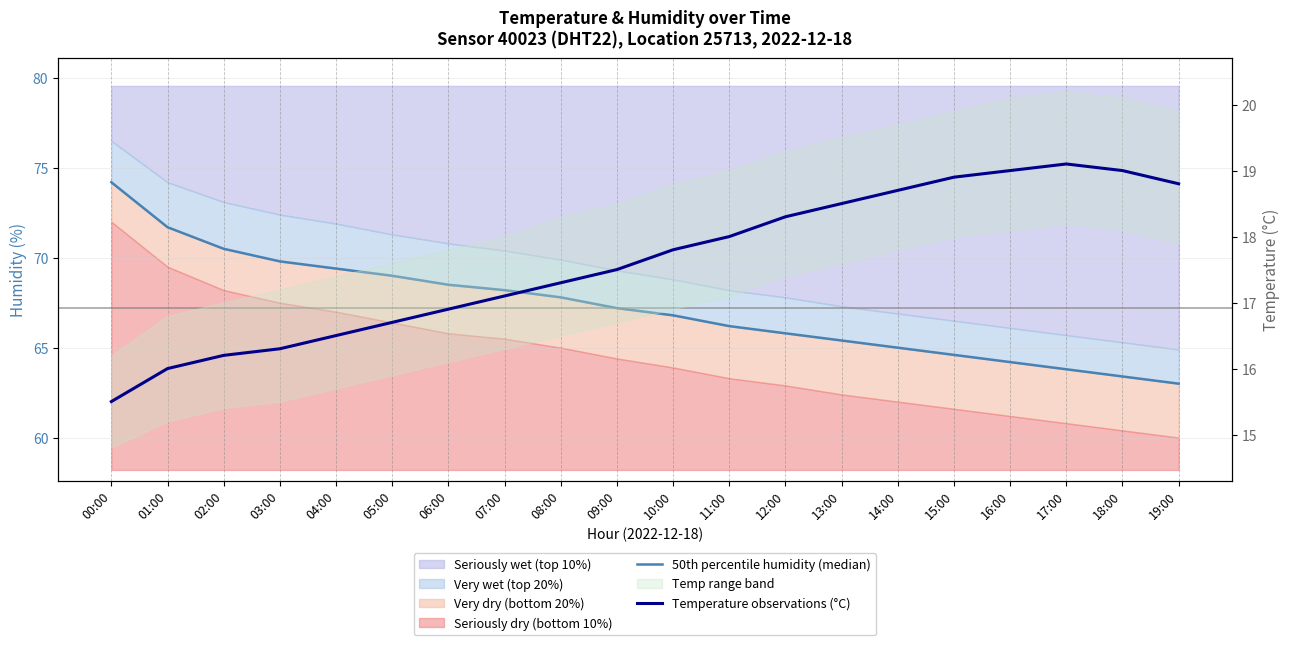

Which series has the largest total across all categories?

50th percentile humidity (median)